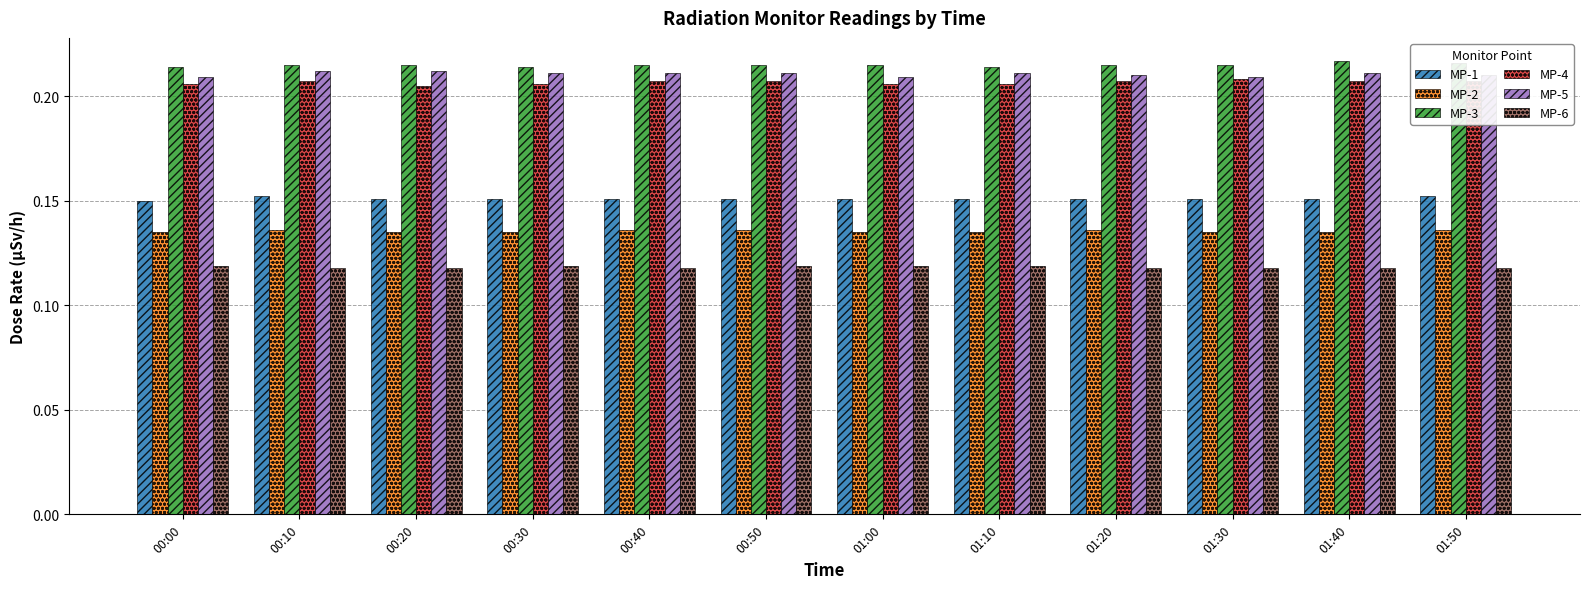

At how many categories does at least one series exceed 0?

12